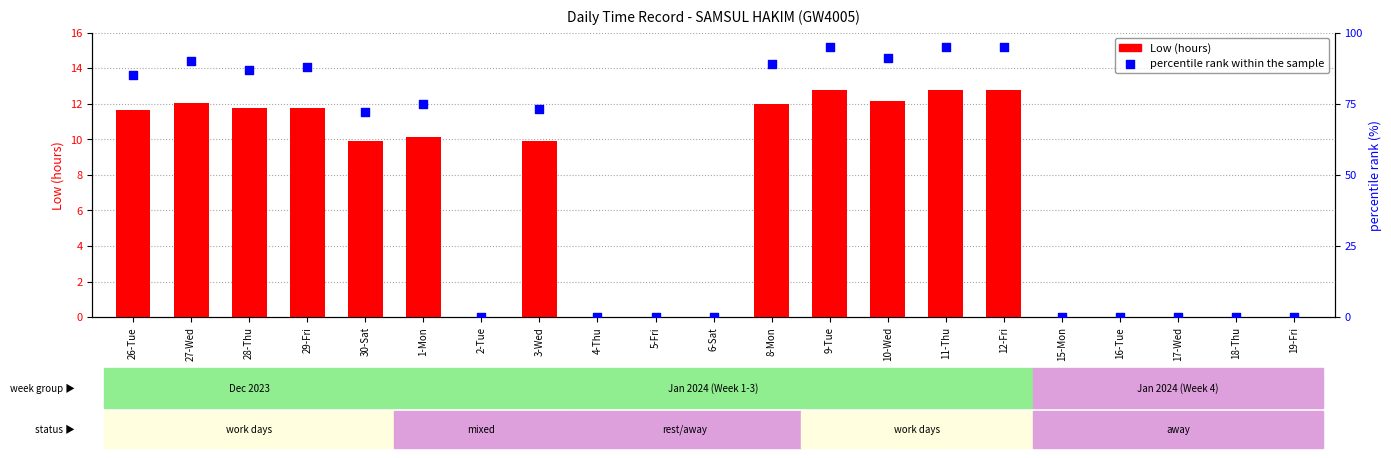

At which category is the sum across all series the highest?

11-Thu